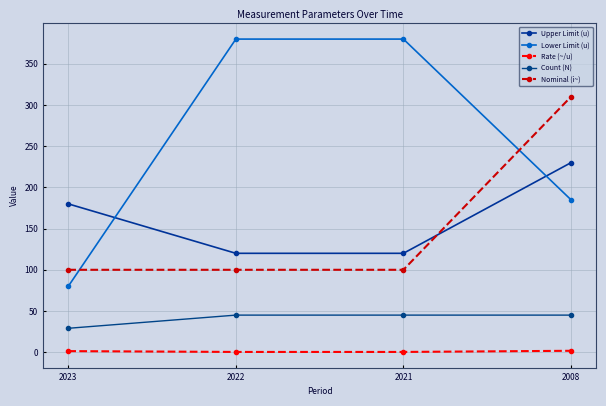

What is the value of the Lower Limit (u) point at the 4th from the left?

185.0